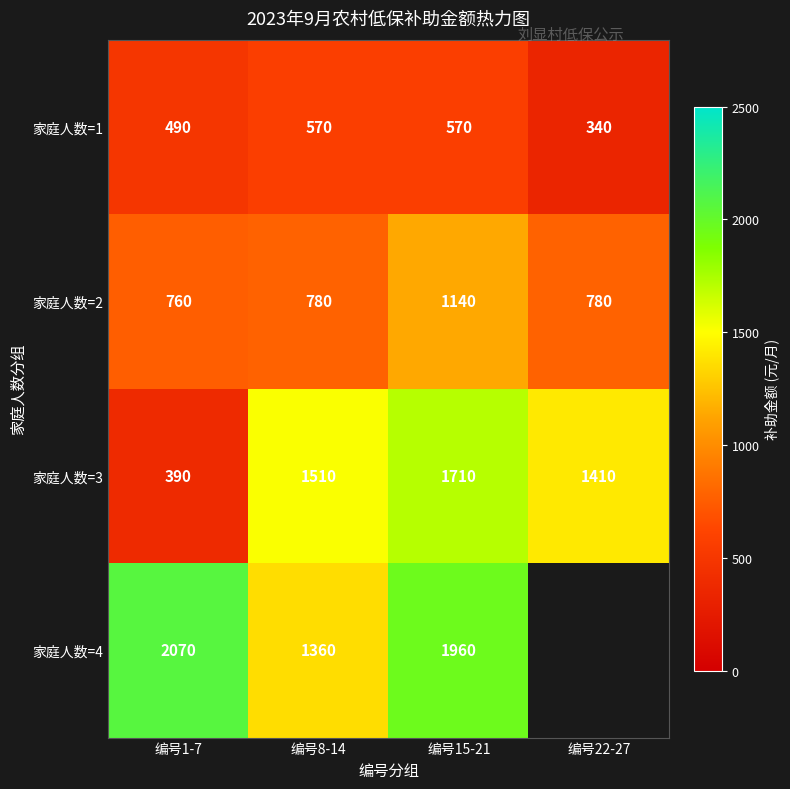

List the labels in order of 家庭人数=3 value, largest first.

编号15-21, 编号8-14, 编号22-27, 编号1-7